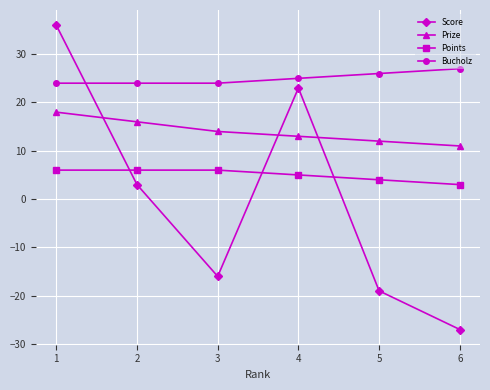

What is the difference between the maximum and minimum values in the Prize series?

7